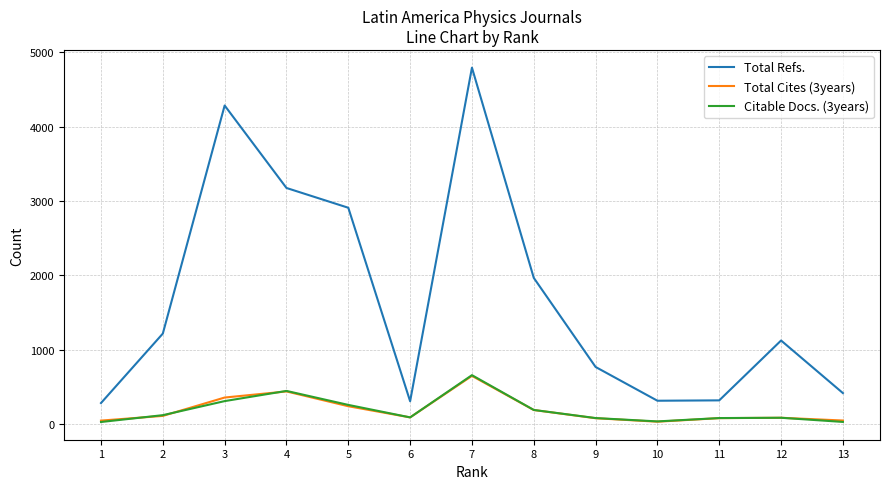

What is the total value across all series at 11?

477